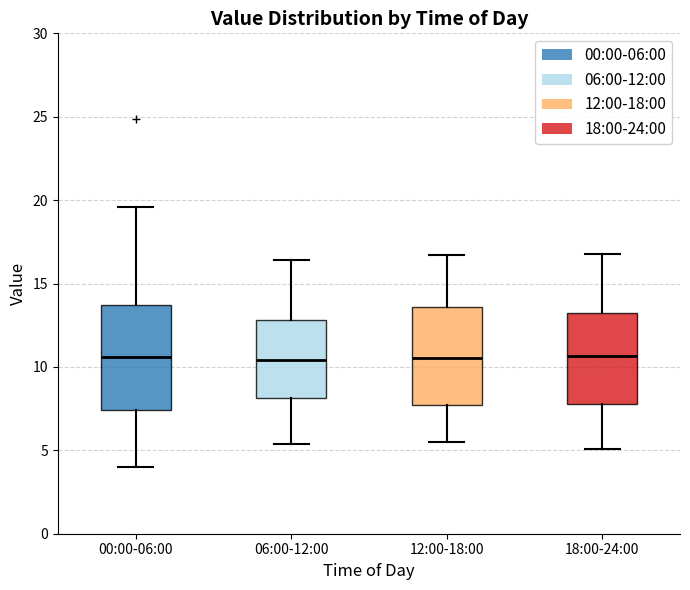

Reading left to right, read every box against the y-axis: the position of its median line, the range the box covers, and the ends of its whiskers. The values are not printed on the chart, so give them approximately, as read against the axis.

00:00-06:00: median 10.5, box 7.5 to 13.5, whiskers 4.0 to 19.5
06:00-12:00: median 10.5, box 8.0 to 13.0, whiskers 5.5 to 16.5
12:00-18:00: median 10.5, box 7.5 to 13.5, whiskers 5.5 to 16.5
18:00-24:00: median 10.5, box 8.0 to 13.5, whiskers 5.0 to 17.0